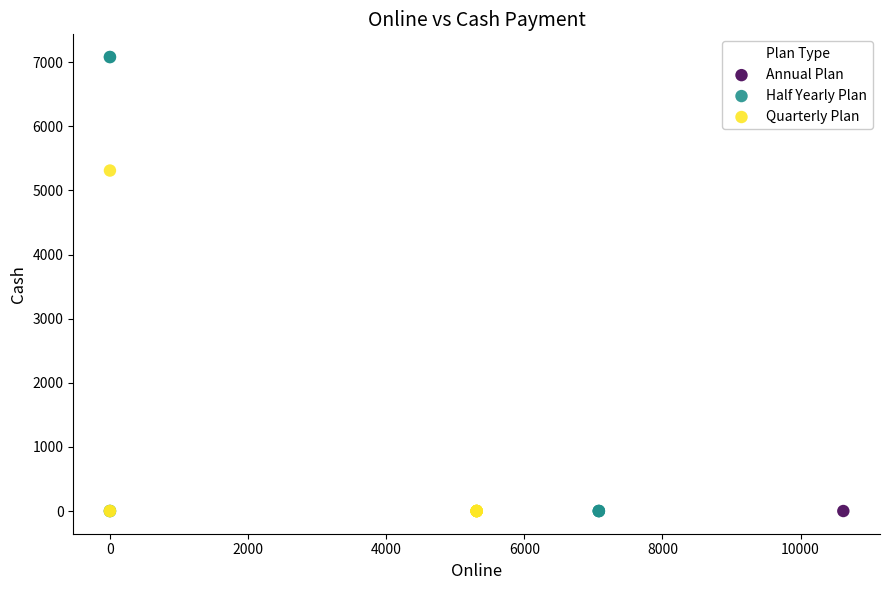

What are all the series names shown in the legend?

Annual Plan, Half Yearly Plan, Quarterly Plan